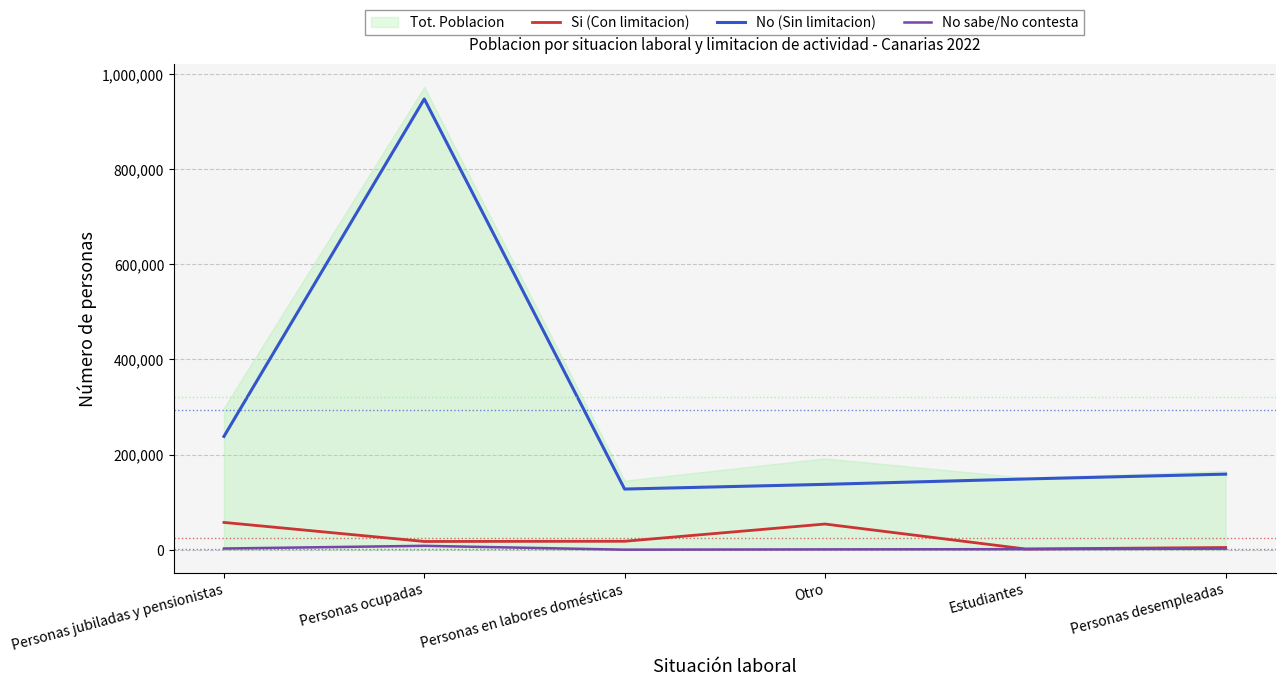

At which label does Si (Con limitacion) first exceed 17727?

Personas jubiladas y pensionistas